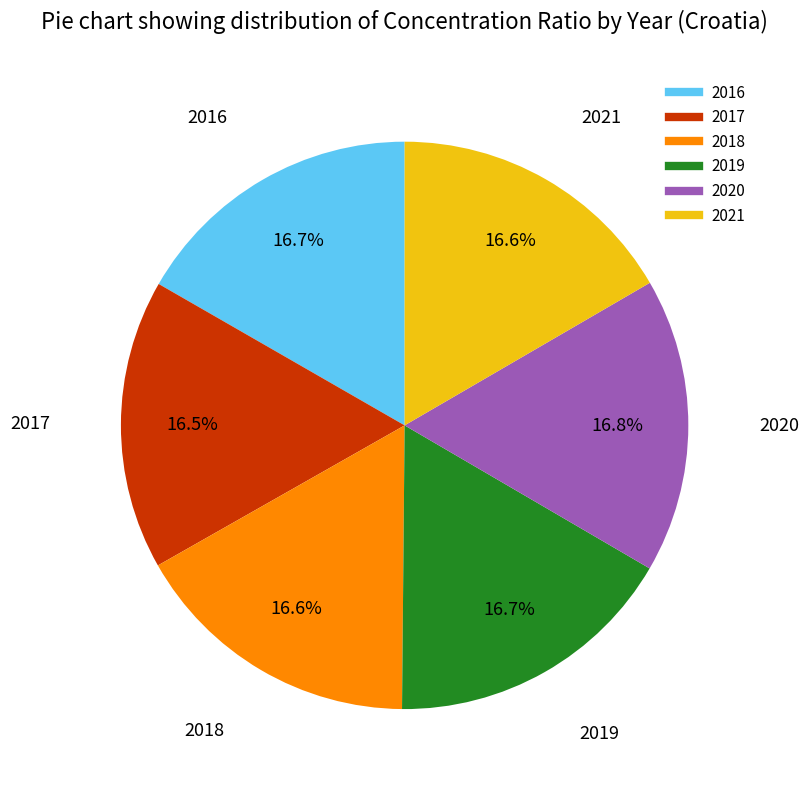

Is 2019 the majority of the pie?

No